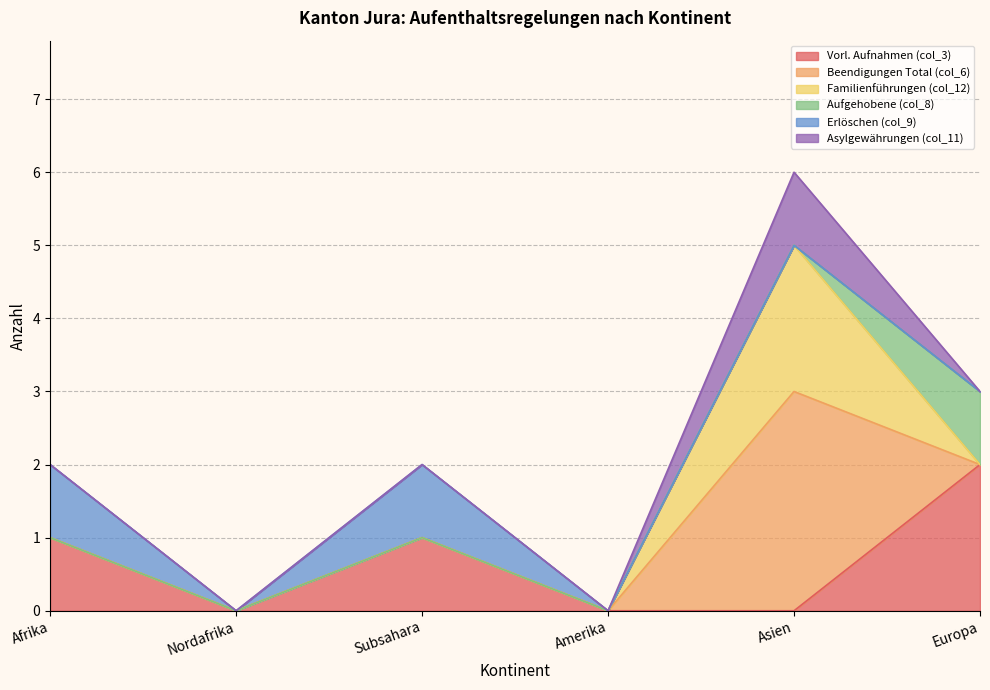

What position from the left is Subsahara?

3